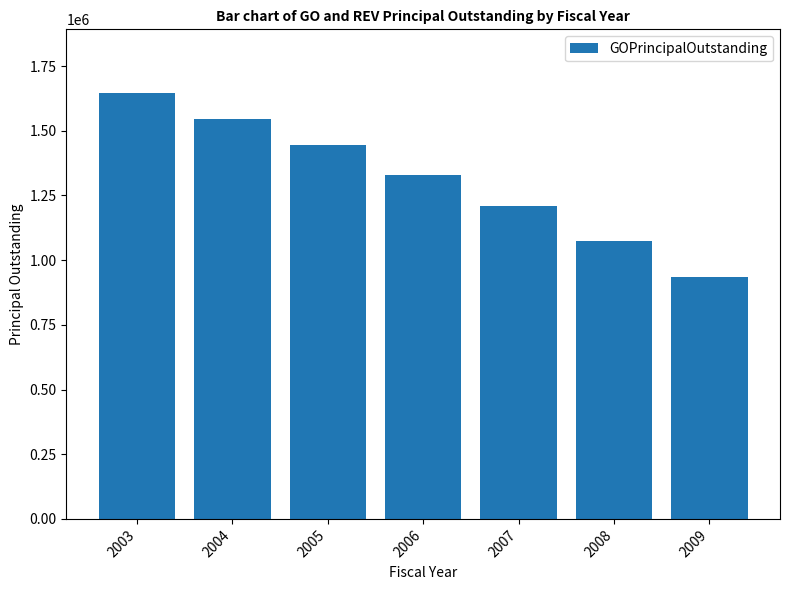

Between 2006 and 2003, which is larger?

2003